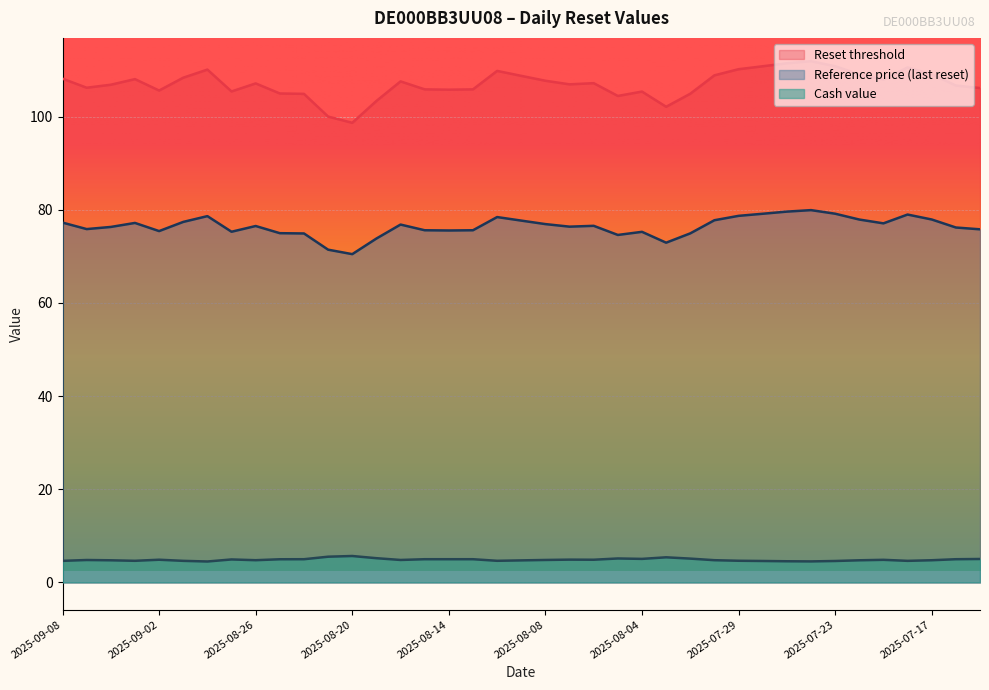

How many lines are shown in the chart?

3